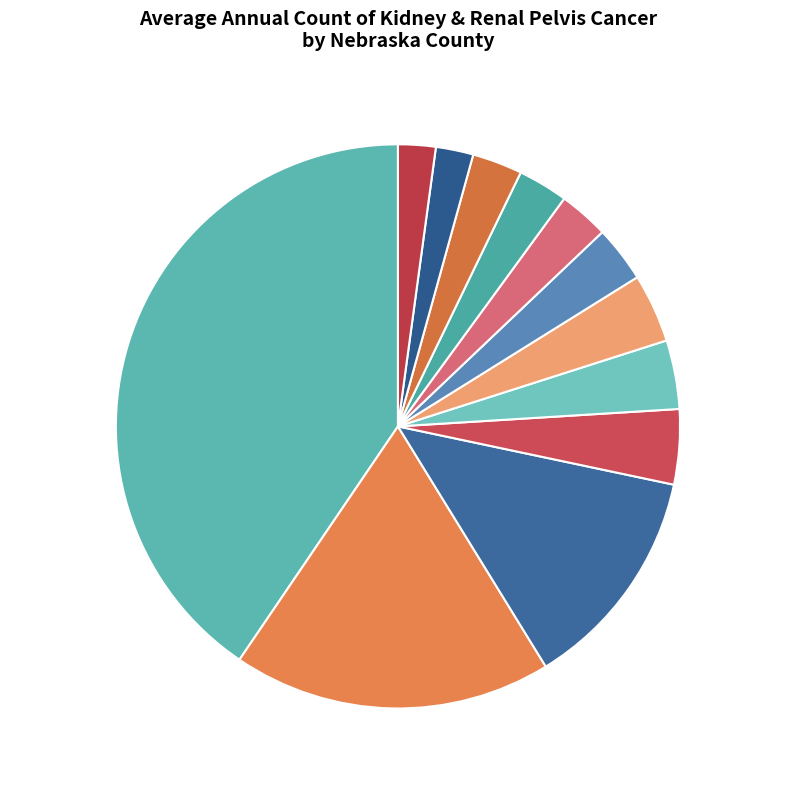

To the nearest percent, what portion does Hall County represent?

4%